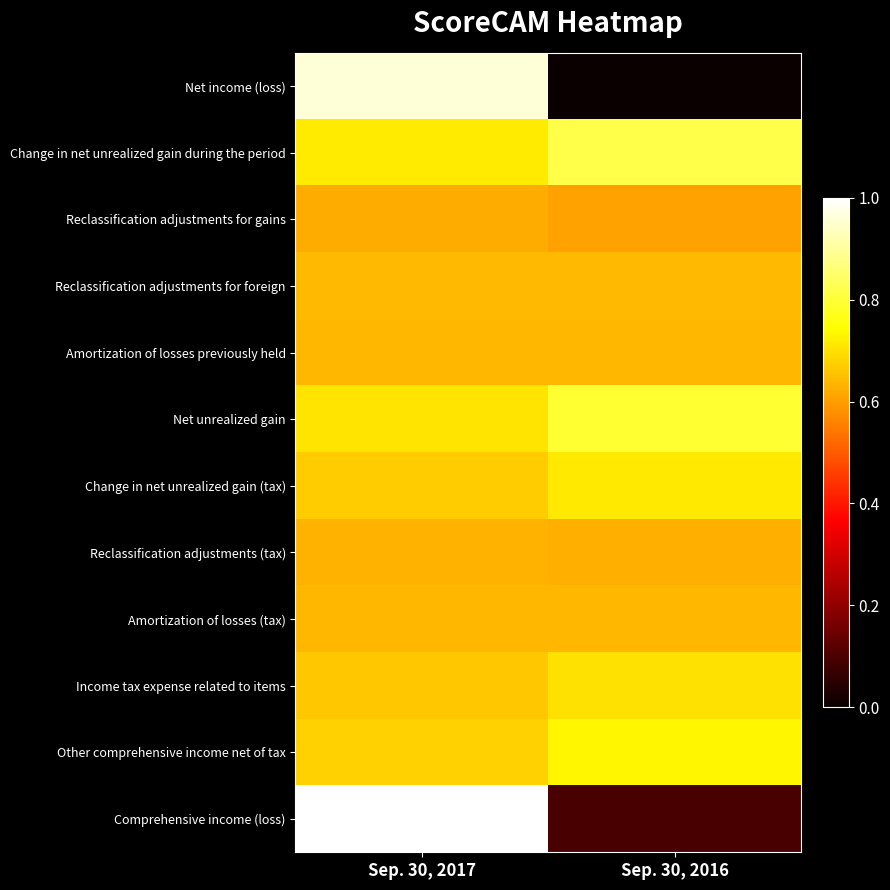

What is the difference between the highest and lowest values at Sep. 30, 2017?

0.4